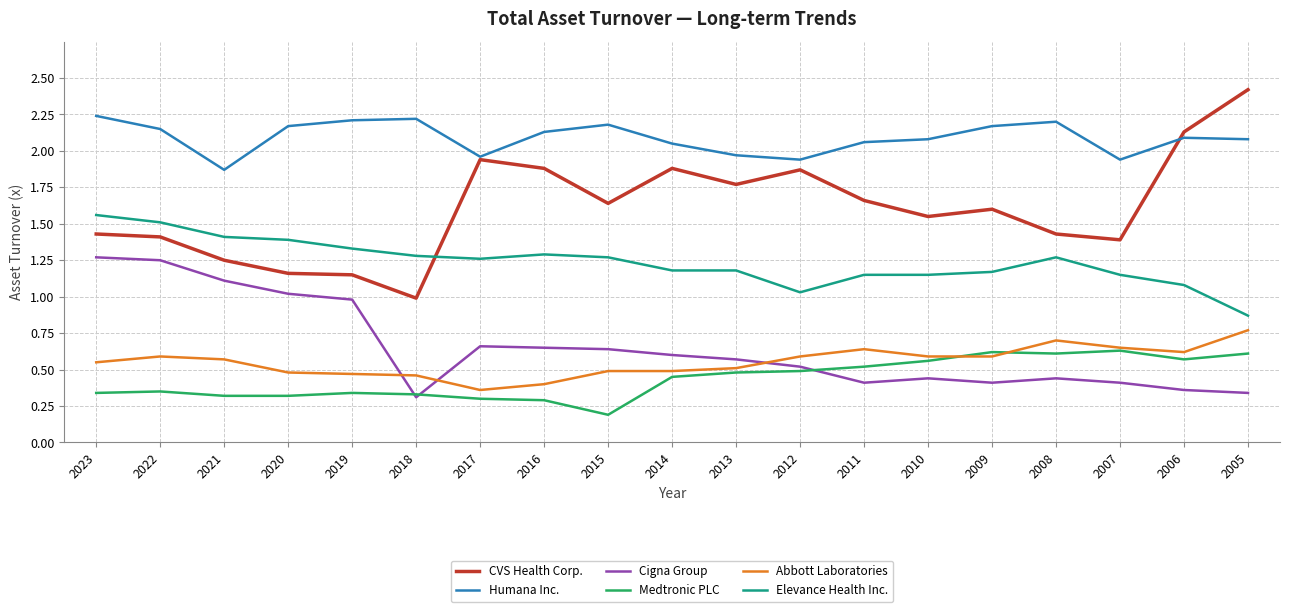

What is the total value across all series at 2018?

5.6